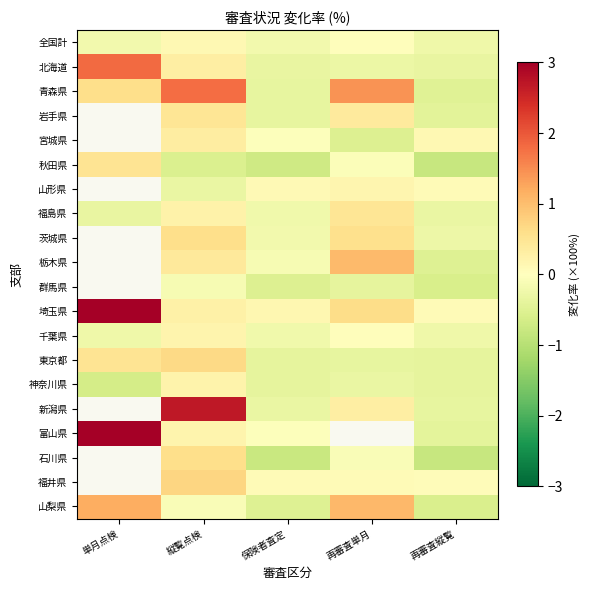

Between 再審査単月 and 縦覧点検, which is larger?

縦覧点検